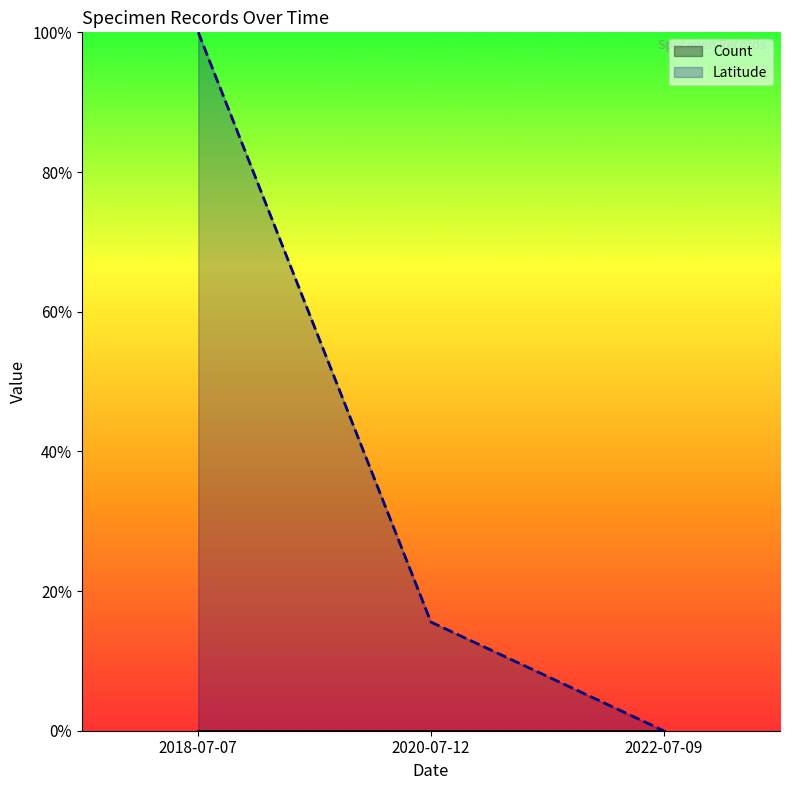

Is it true that the value at 2022-07-09 is -0.5?

False